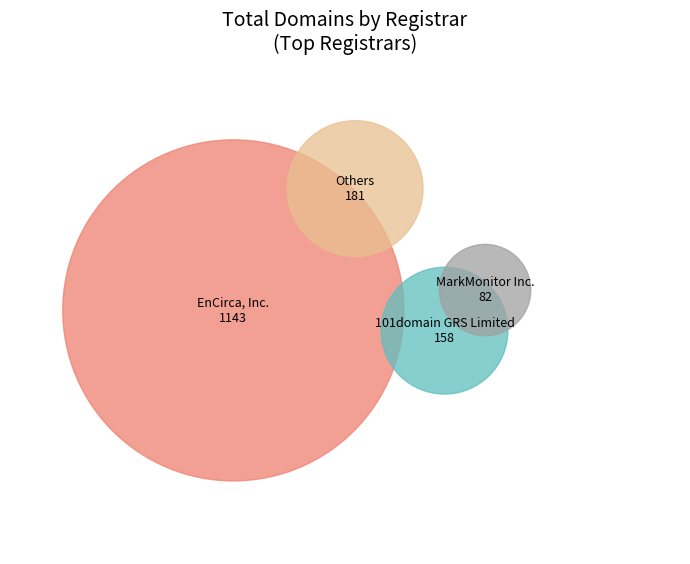

To the nearest percent, what portion does EnCirca, Inc. represent?

73%